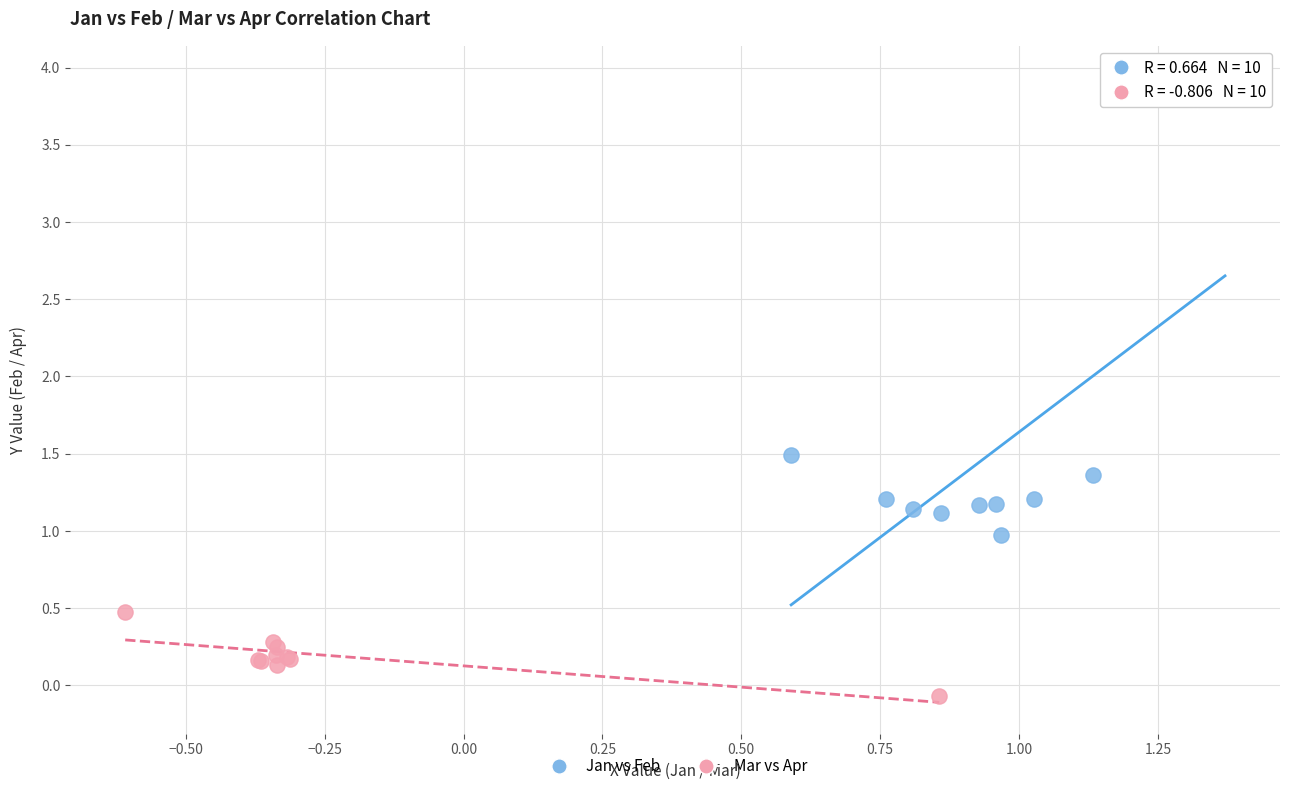

What are all the series names shown in the legend?

Jan vs Feb, Mar vs Apr